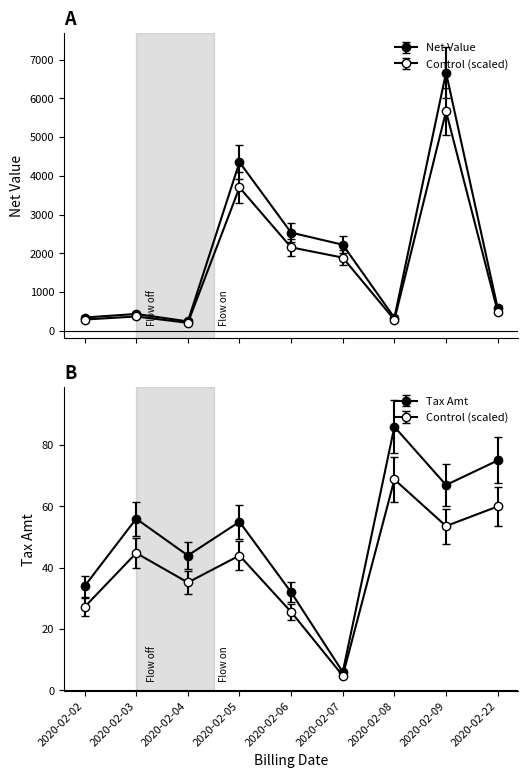

Which series has the largest total across all categories?

Net Value